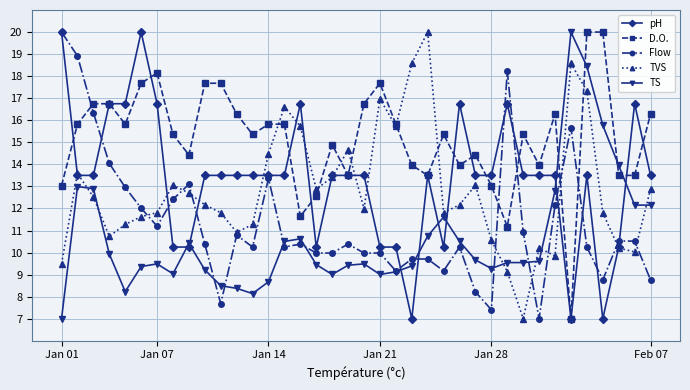

True or false: TVS and TS intersect in this chart.

True